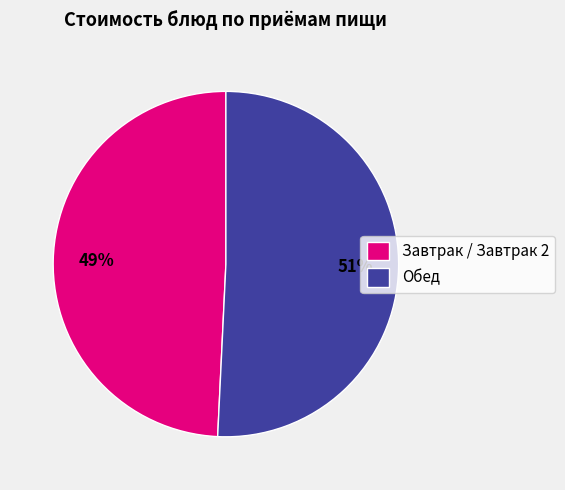

Approximately how many times larger is the value at Завтрак / Завтрак 2 compared to Обед?

1.0